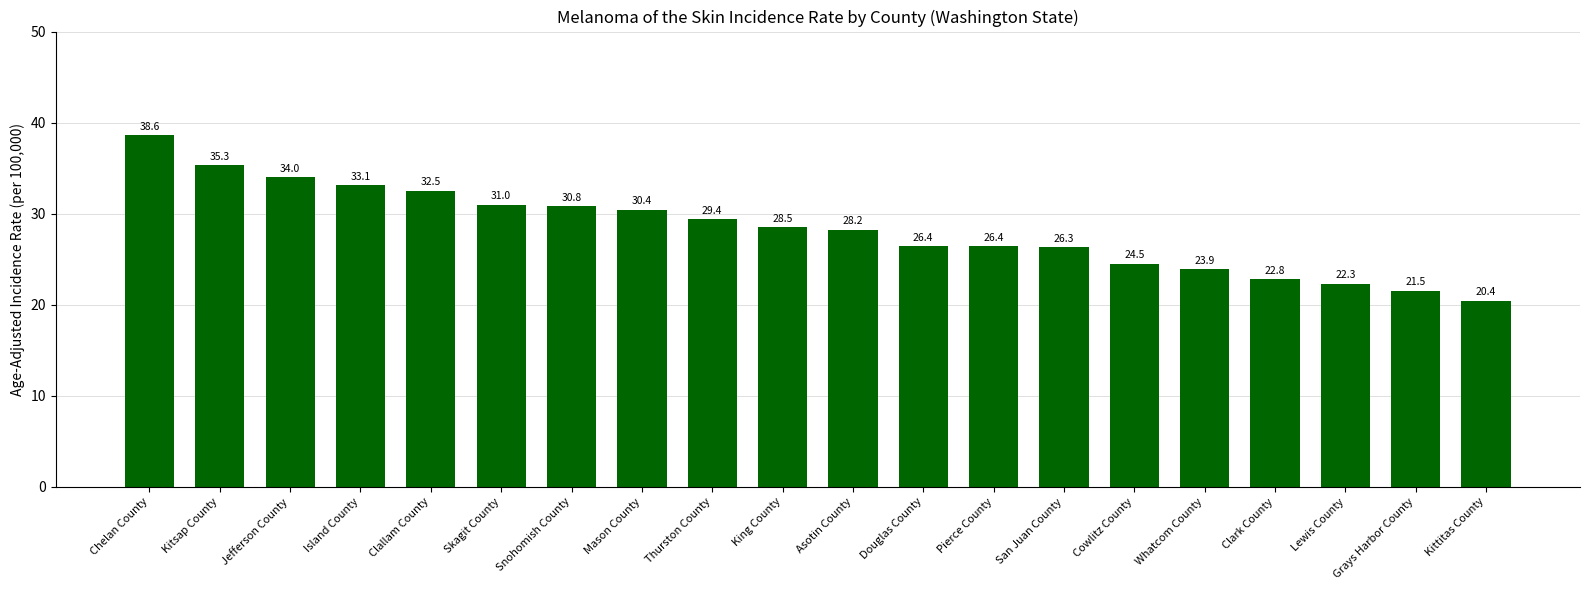

Reading left to right, extract all data points from this chart.

38.6	35.3	34.0	33.1	32.5	31.0	30.8	30.4	29.4	28.5	28.2	26.4	26.4	26.3	24.5	23.9	22.8	22.3	21.5	20.4